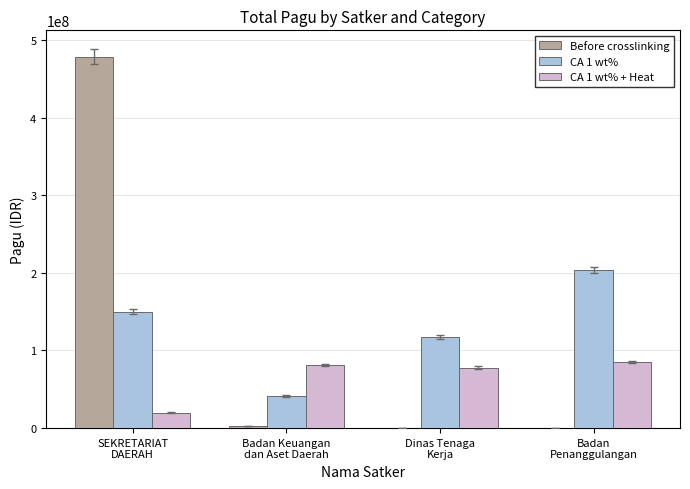

What is the greatest value displayed?

478400000